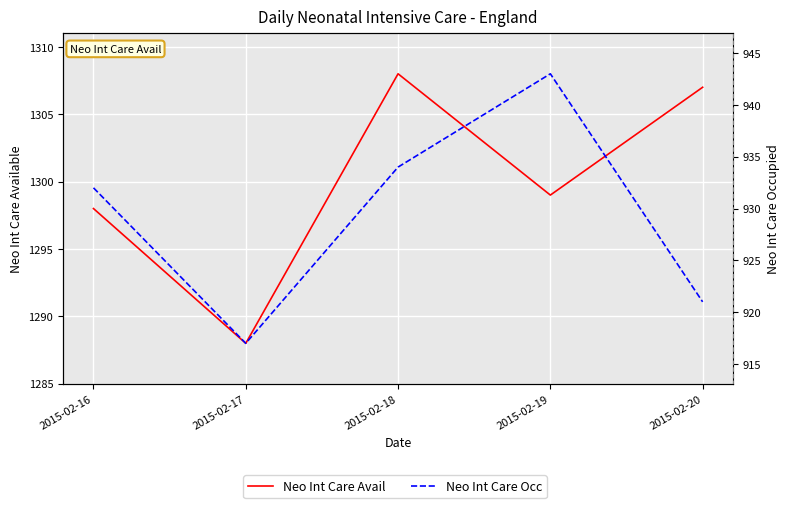

How many lines are shown in the chart?

2